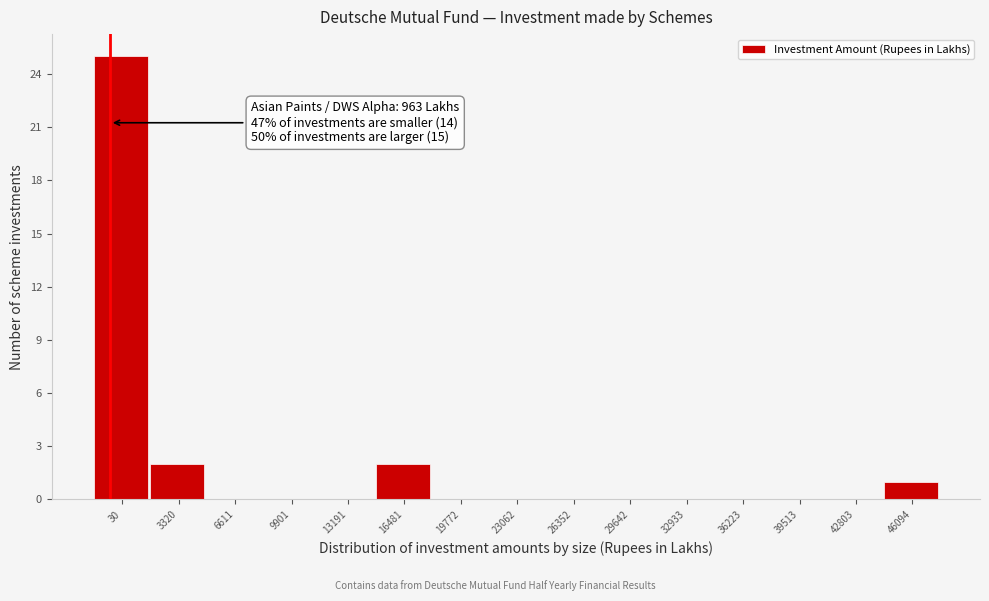

Reading left to right, transcribe all the data shown in this chart.

30=25	3320=2	6611=0	9901=0	13191=0	16481=2	19772=0	23062=0	26352=0	29642=0	32933=0	36223=0	39513=0	42803=0	46094=1